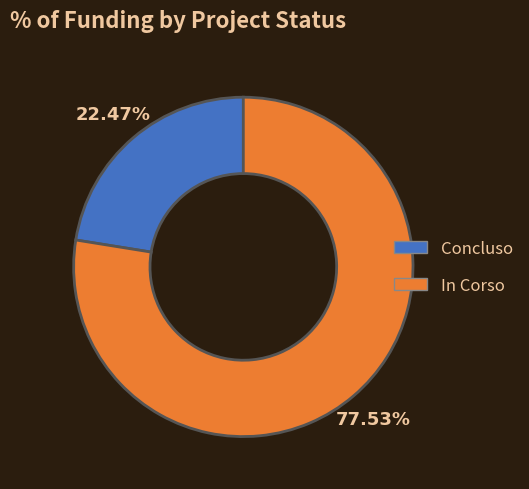

Is there any slice that represents more than half of the pie?

Yes